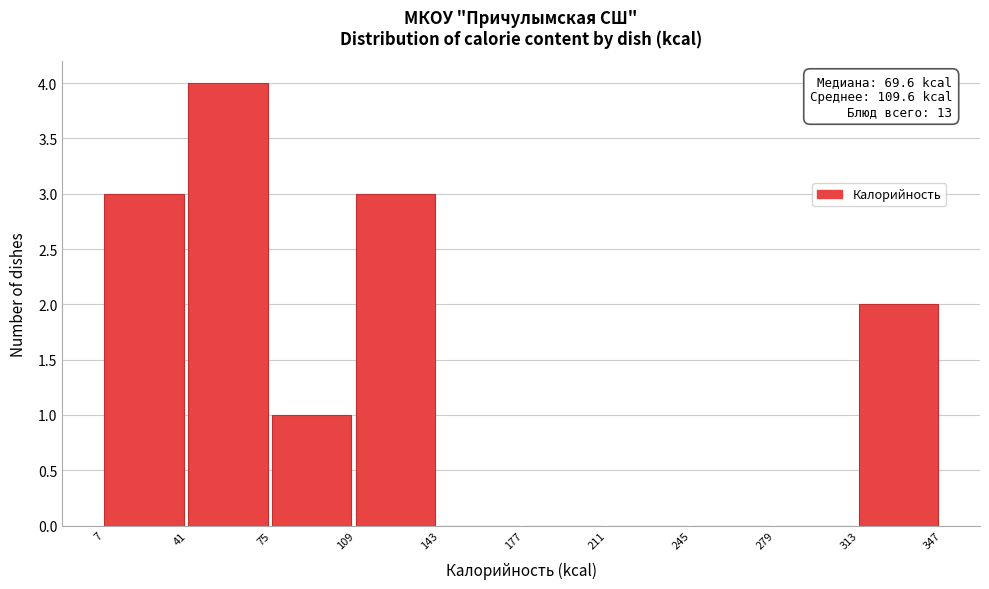

Which range on the x-axis has the tallest bar?

41 to 75